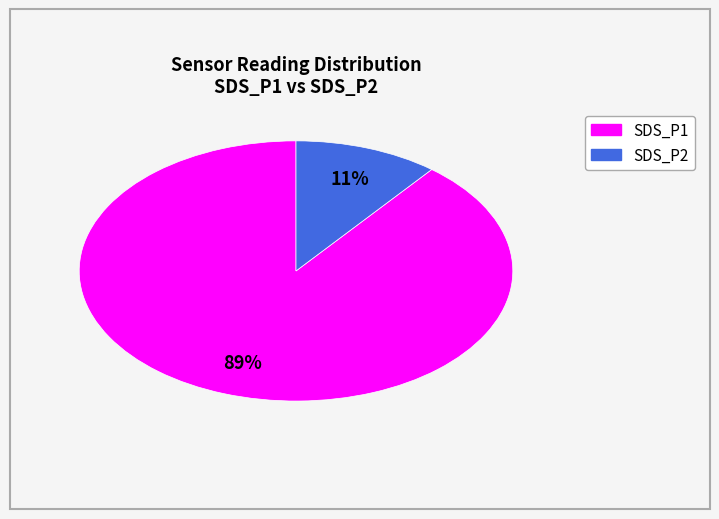

Does SDS_P1 account for over 50% of the chart?

Yes